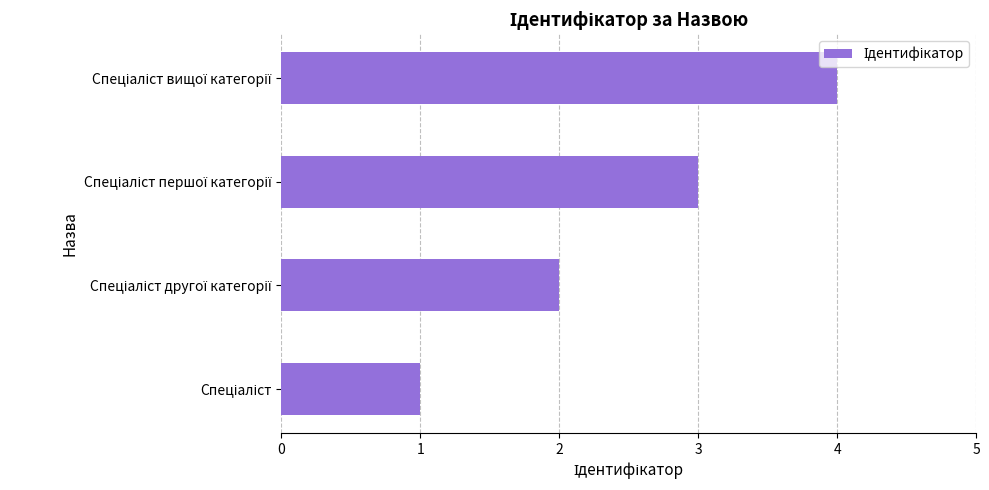

What is the sum of all values?

10